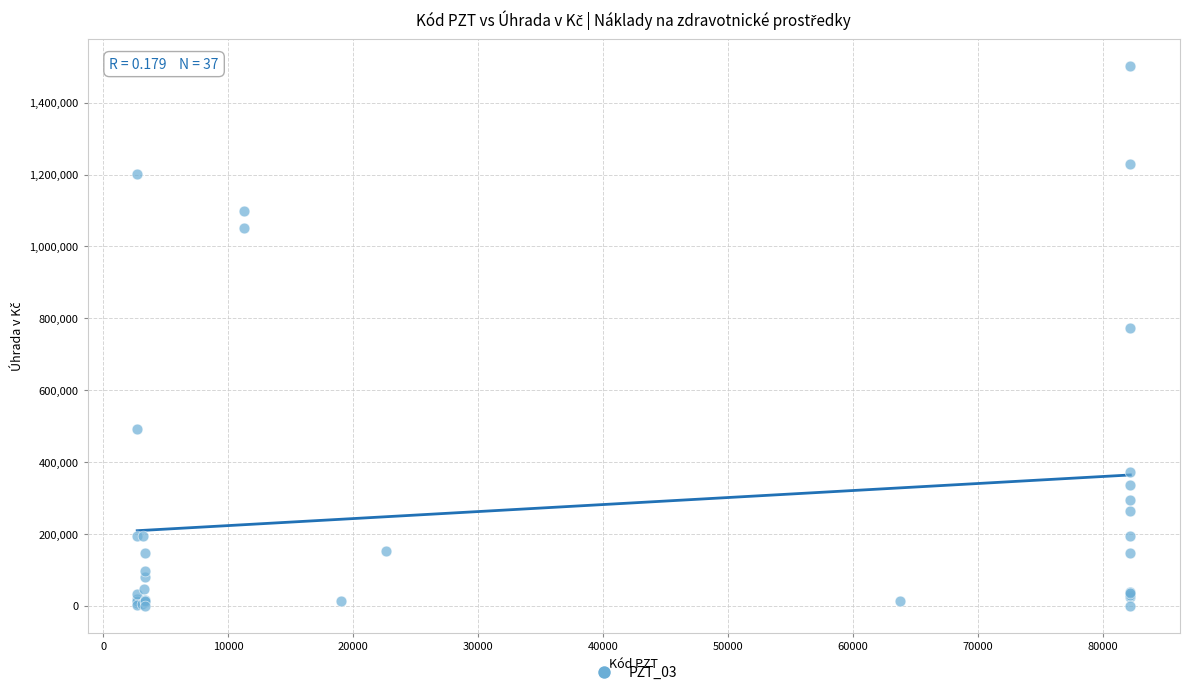

What Y value in the scatter plot is closest to 750985?

774393.6